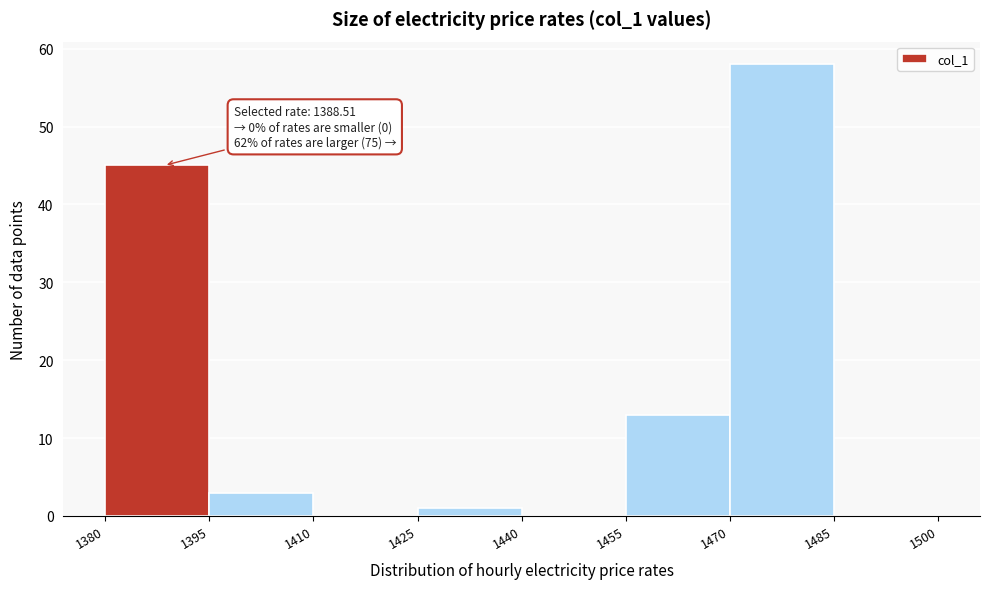

Over which range of the x-axis is the bar tallest?

1470 to 1485